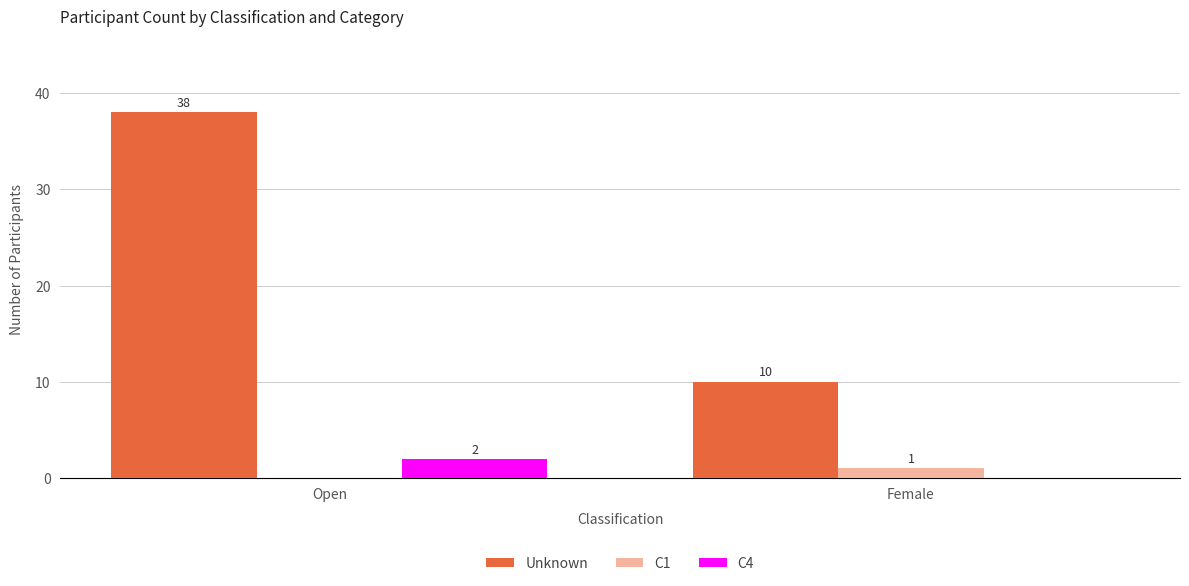

Between Open and Female, which series saw the biggest shift?

Unknown